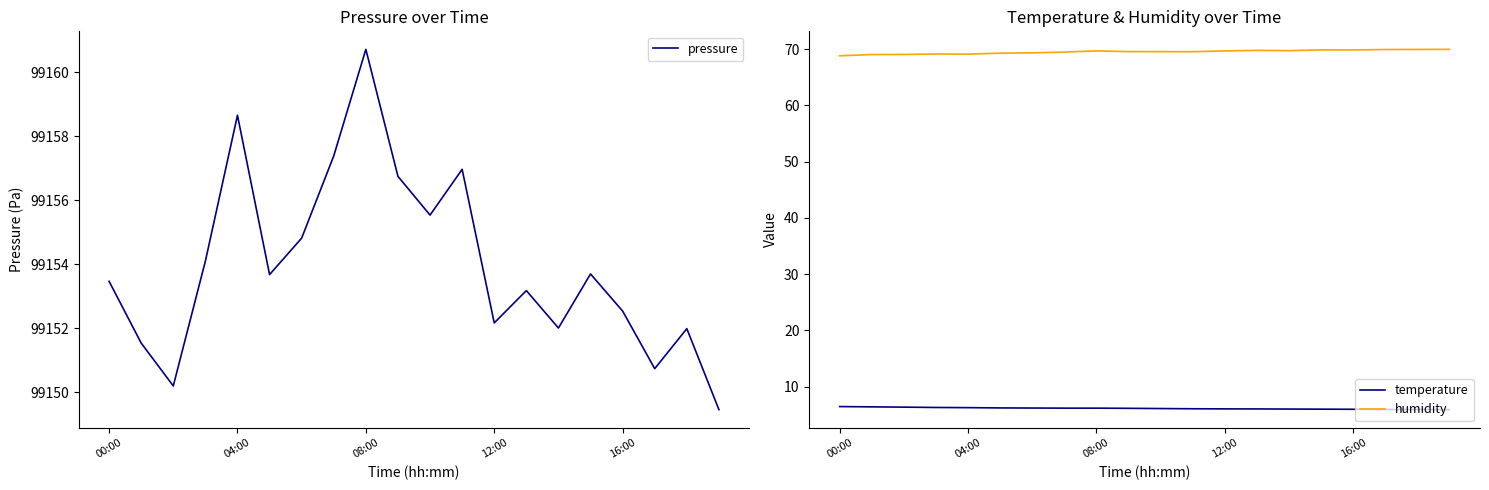

Which series has the largest range (max minus min)?

pressure